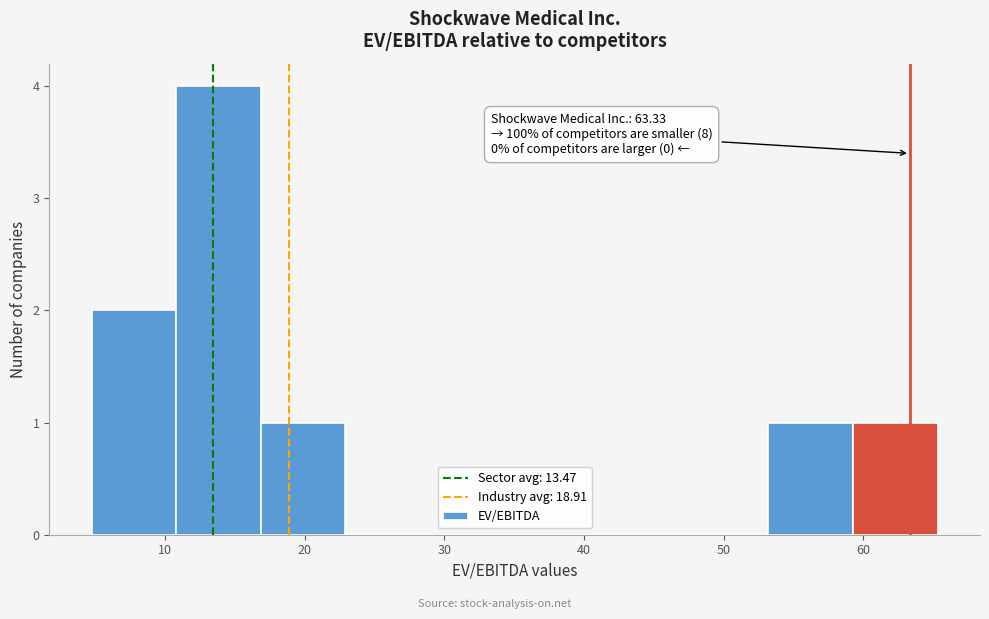

Which range on the x-axis has the tallest bar?

11 to 17